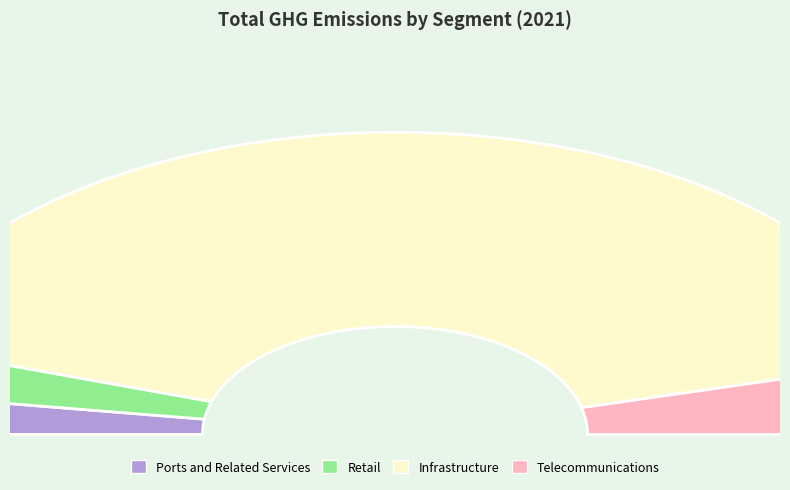

What is the ratio of the value at Telecommunications to the value at Retail?

1.5